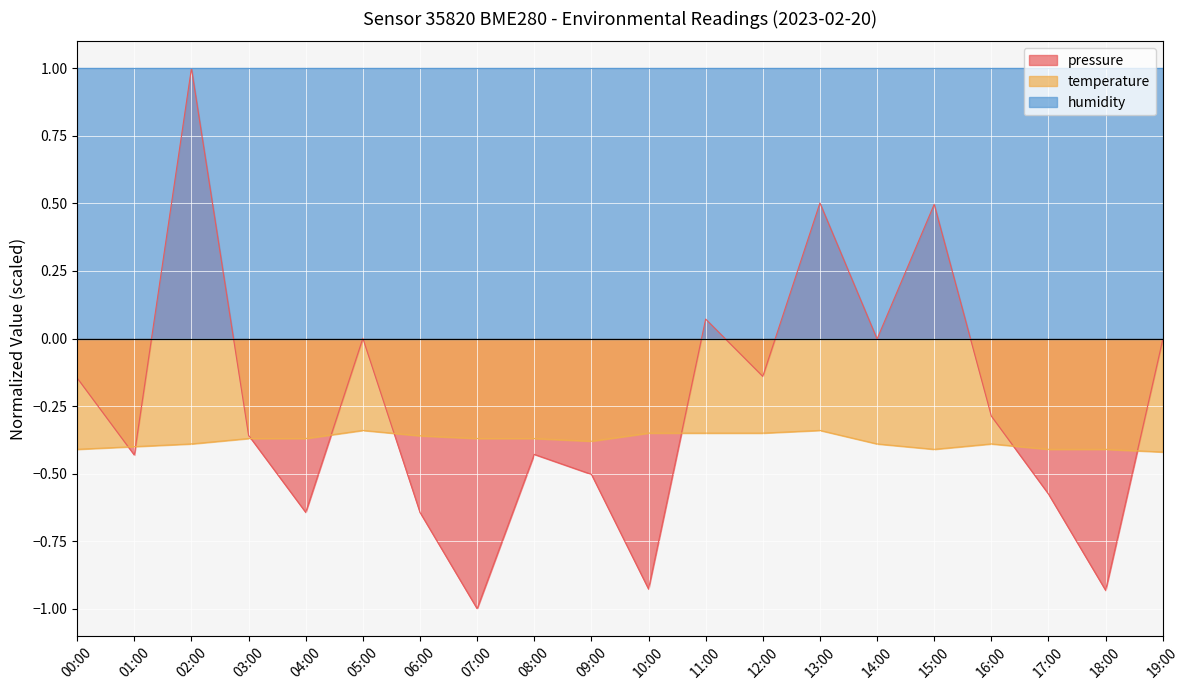

What is the spread (max minus min) of values at 15:00?

1.4